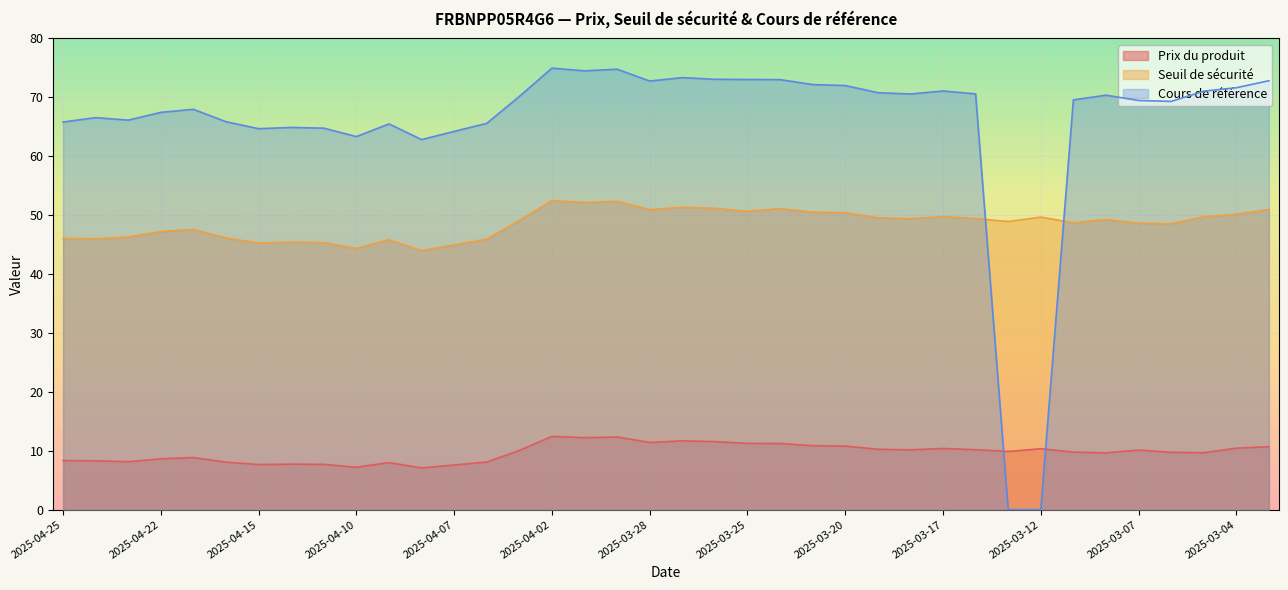

What is the value of the Seuil de sécurité point at the 11th from the left?

45.8